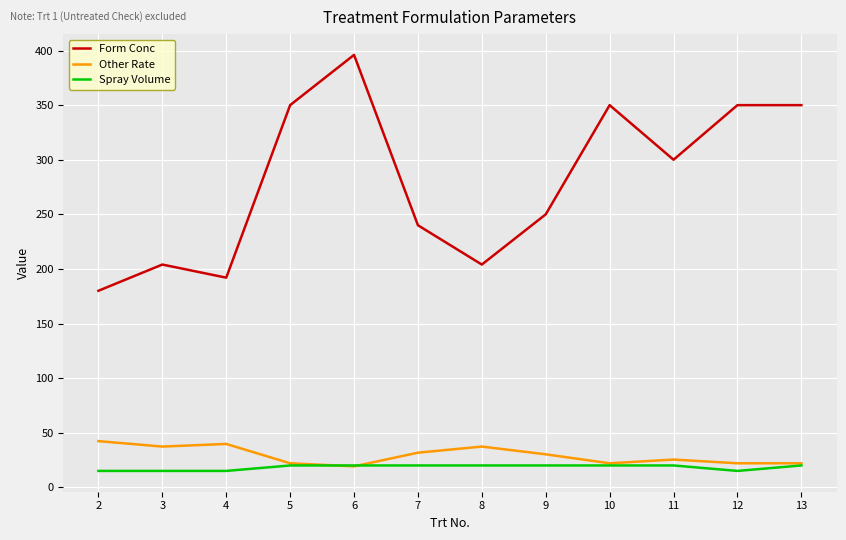

Read the Form Conc value at 2.

180.0